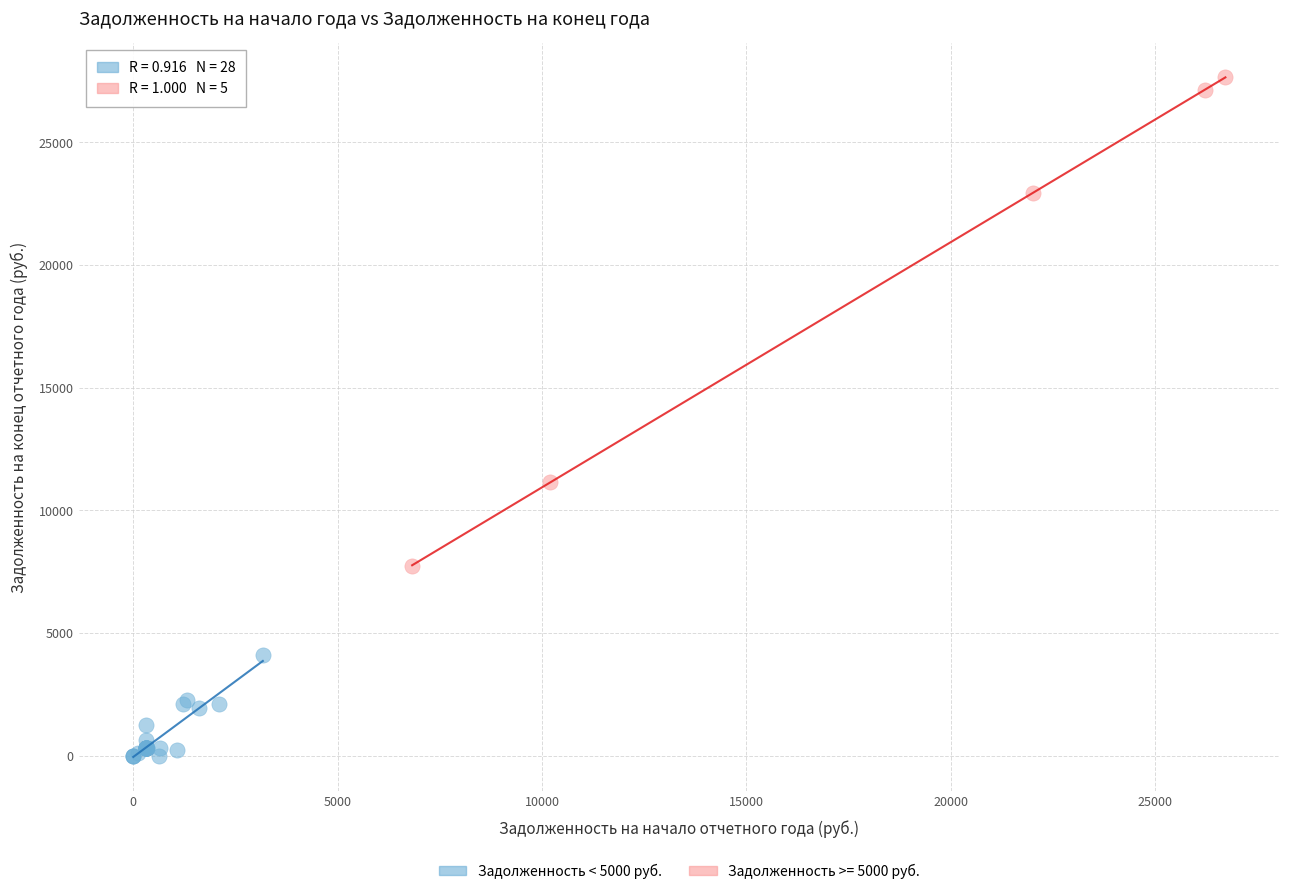

Which series contains the highest Y value?

Задолженность >= 5000 руб.